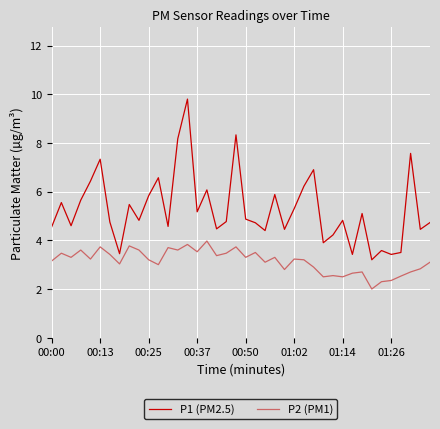

Rank the series by their maximum value, from lowest to highest.

P2 (PM1), P1 (PM2.5)